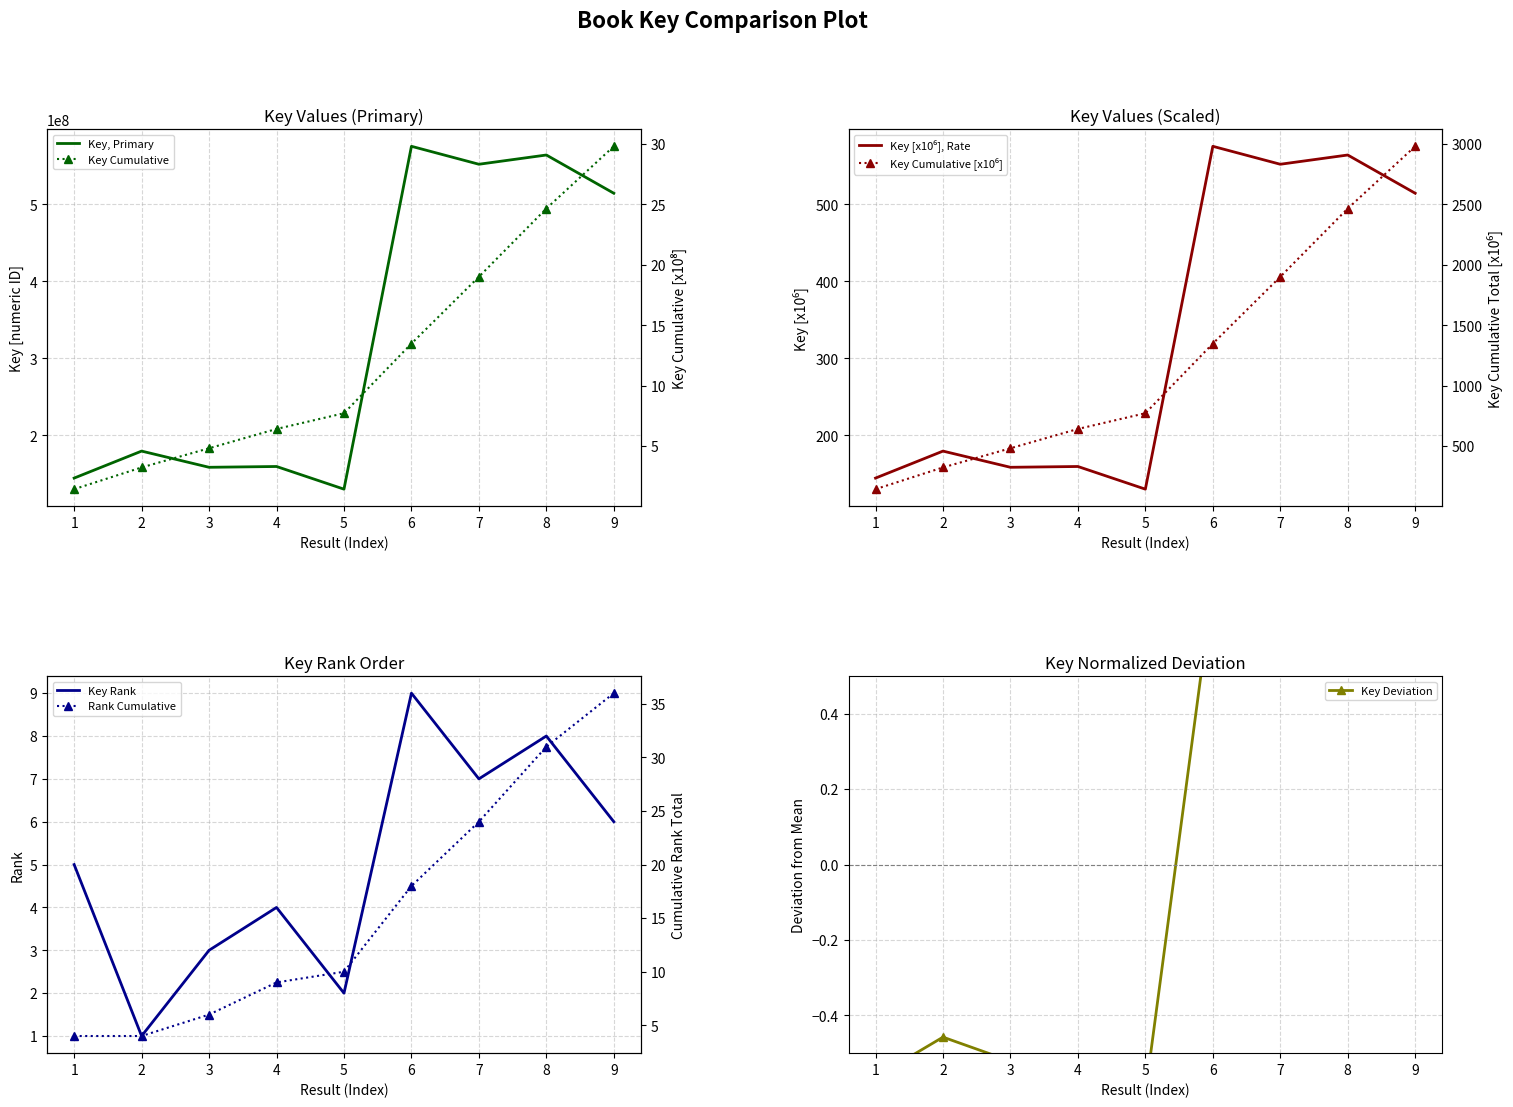

True or false: the data shows 956194754 at 6.

False